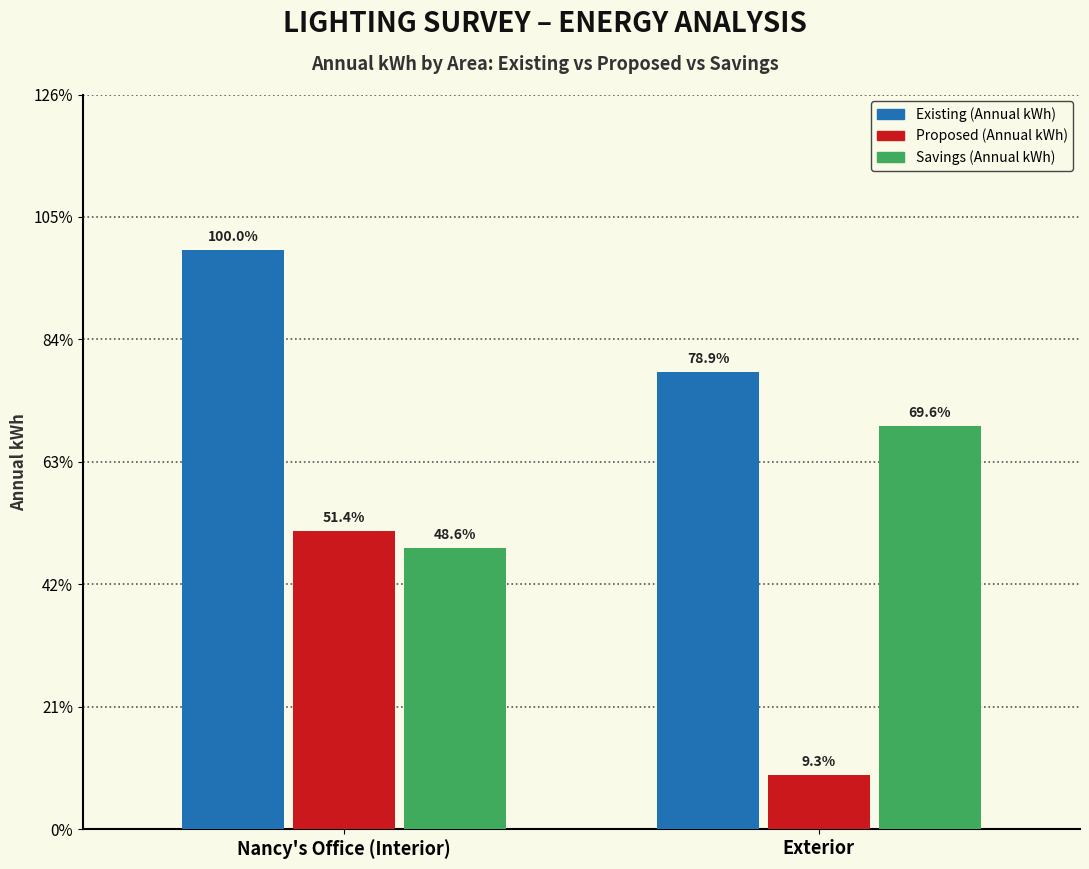

What are all the series names shown in the legend?

Existing (Annual kWh), Proposed (Annual kWh), Savings (Annual kWh)